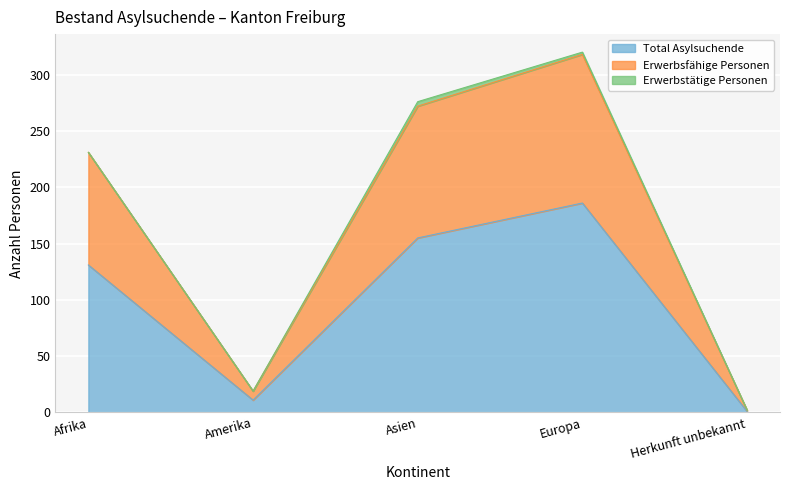

What position from the right is Herkunft unbekannt?

1